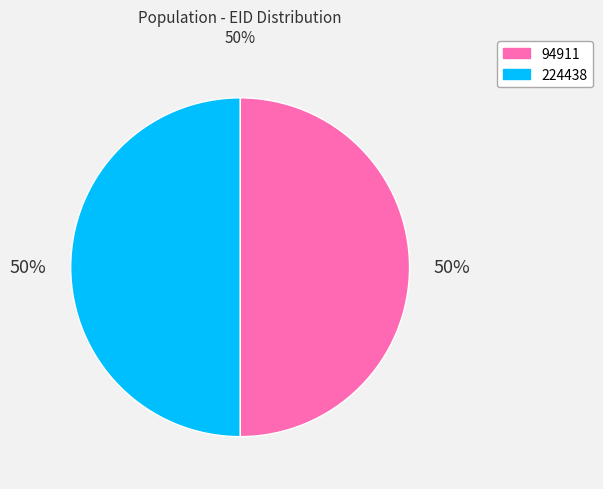

Approximately how many times larger is the value at 224438 compared to 94911?

1.0